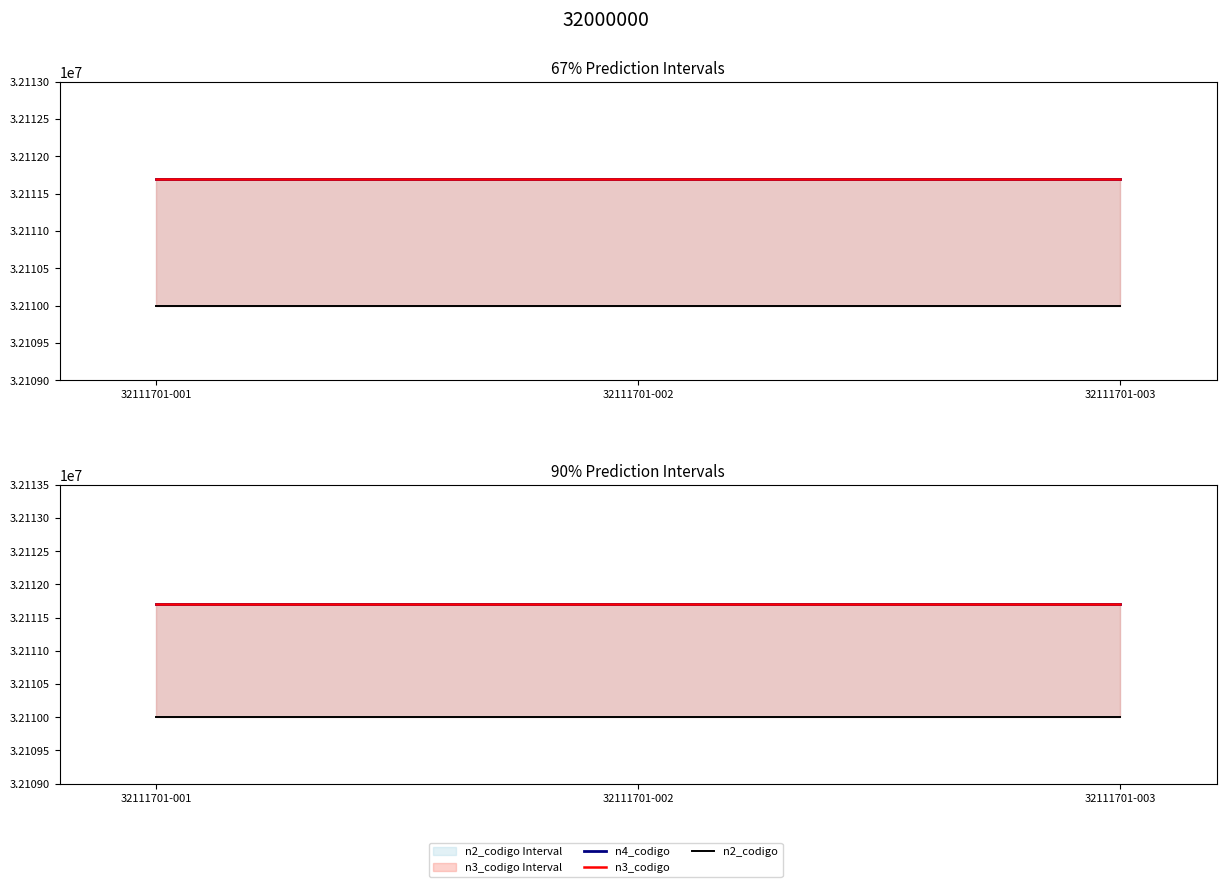

The value of n2_codigo at 32111701-001 is 54158350. True or false?

False